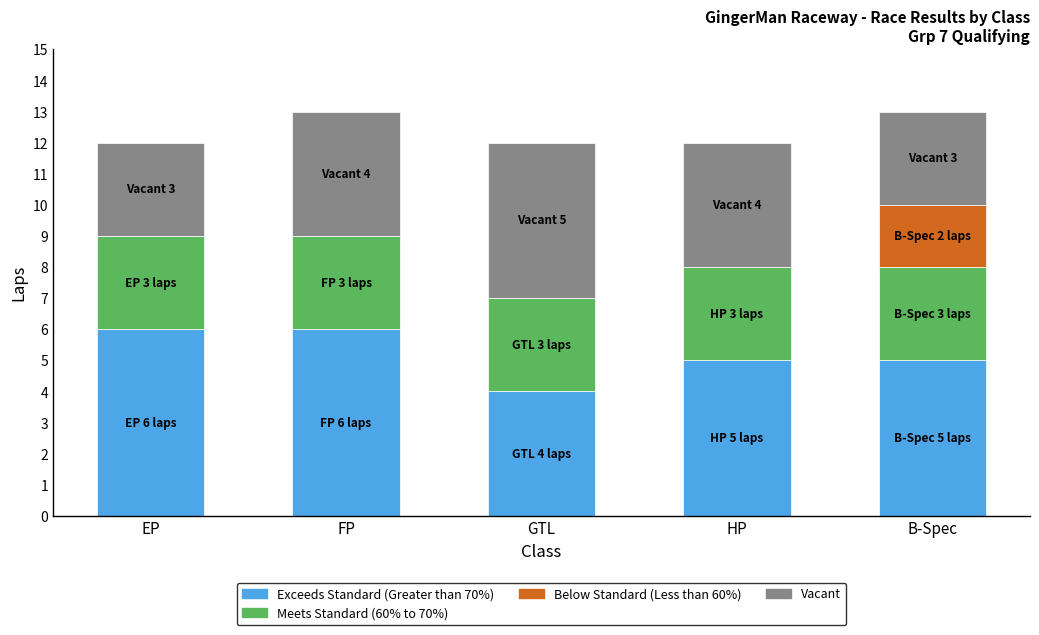

Reading right to left, transcribe the values for Exceeds Standard (Greater than 70%).

B-Spec=5	HP=5	GTL=4	FP=6	EP=6